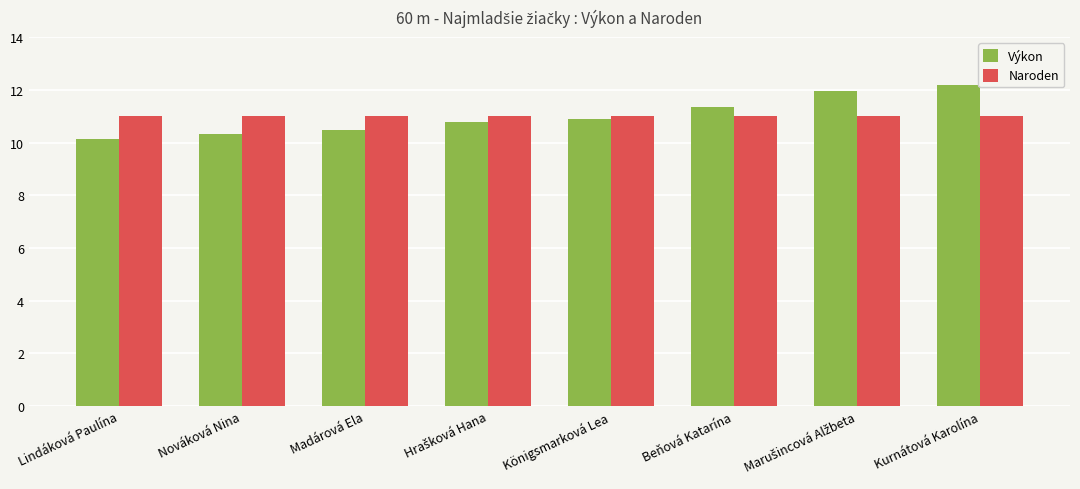

Which series has the largest range (max minus min)?

Výkon